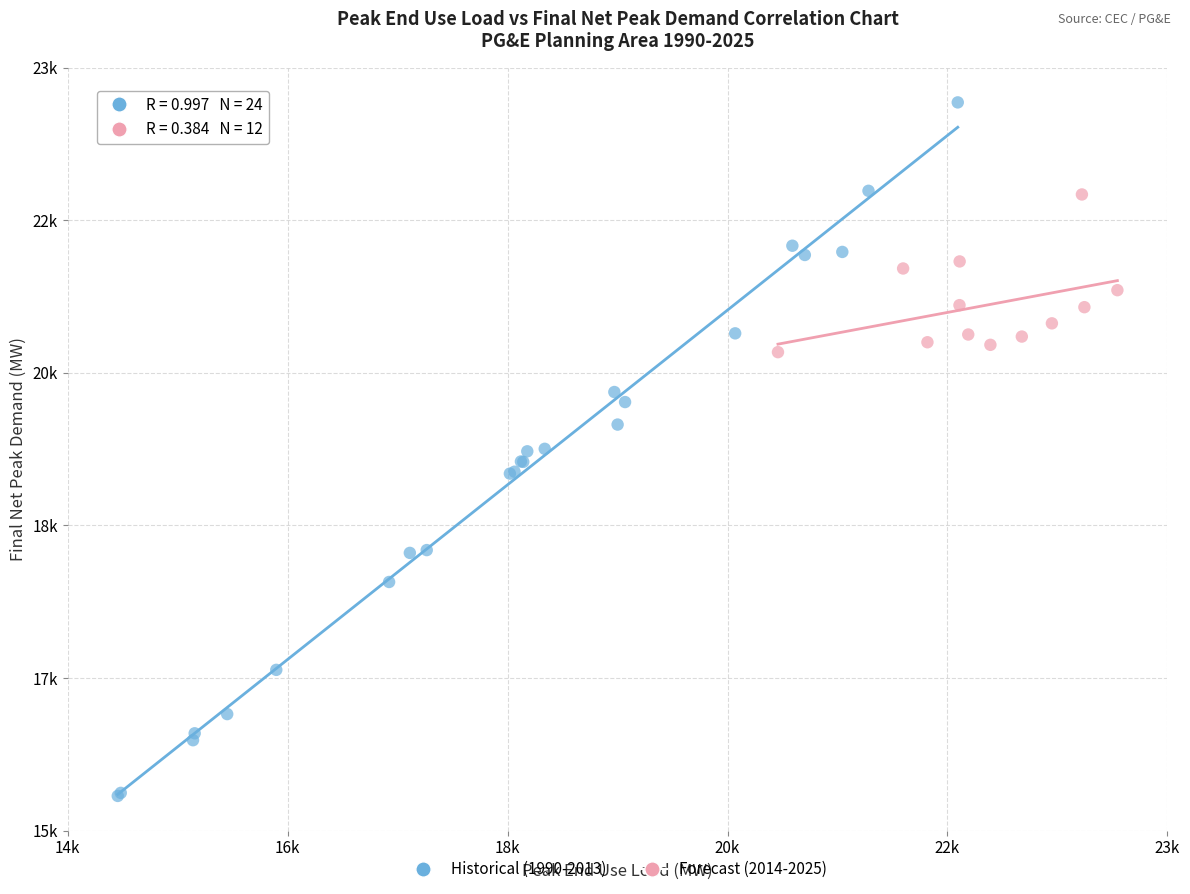

Which series has the widest spread of Y values?

Historical (1990-2013)